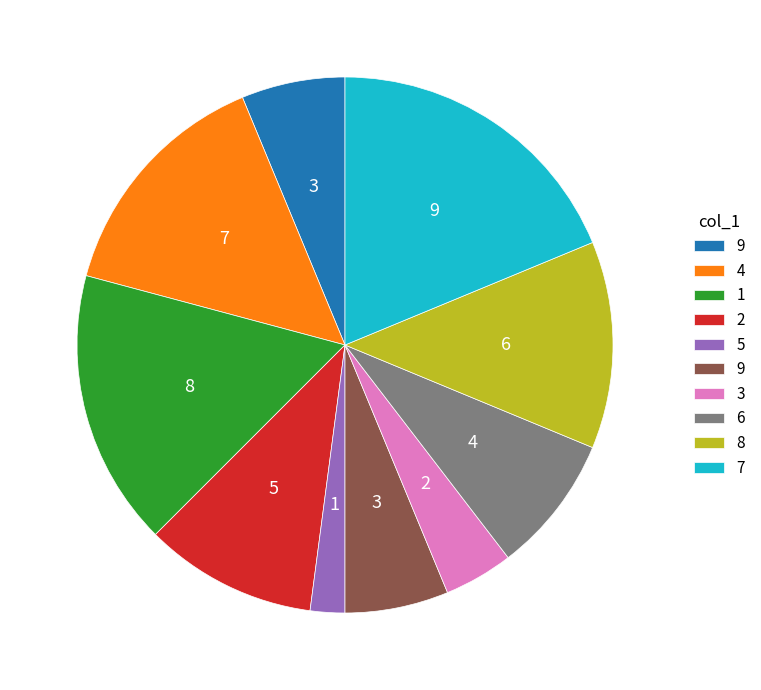

Is there a majority slice in this chart?

No